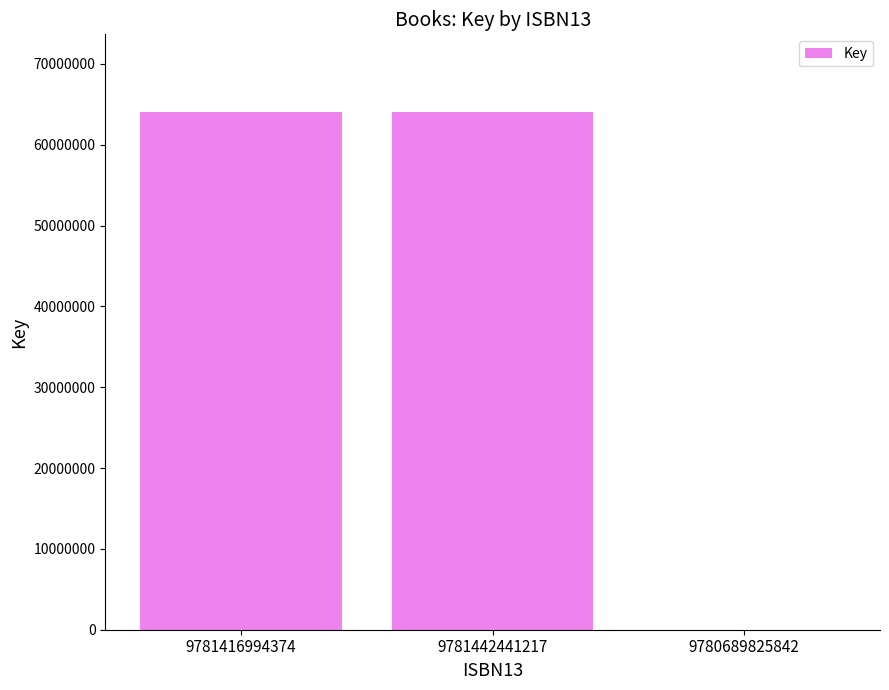

What is the ratio of the value at 9781442441217 to the value at 9781416994374?

1.0